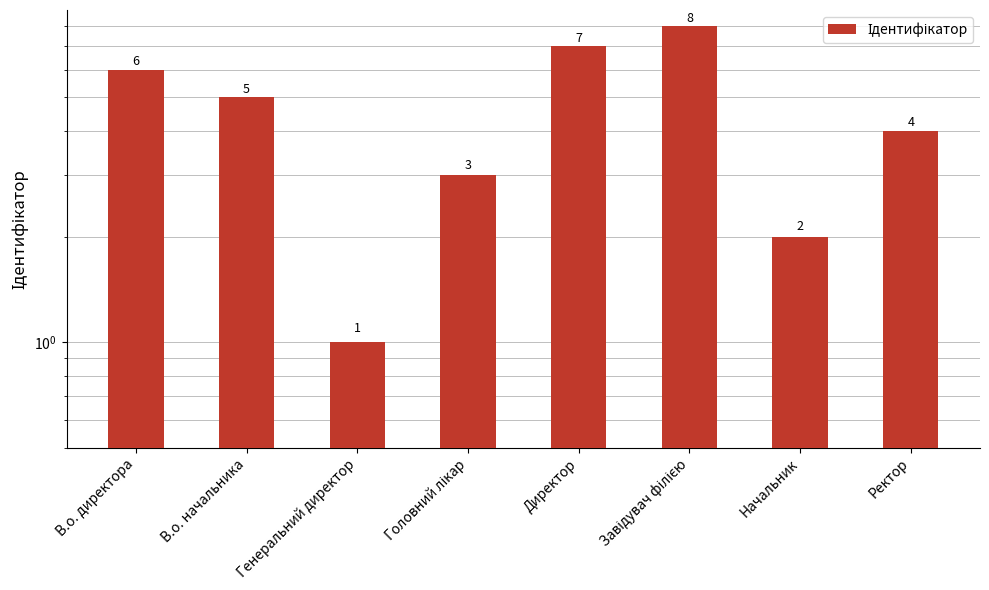

True or false: the data shows 7 at Директор.

True